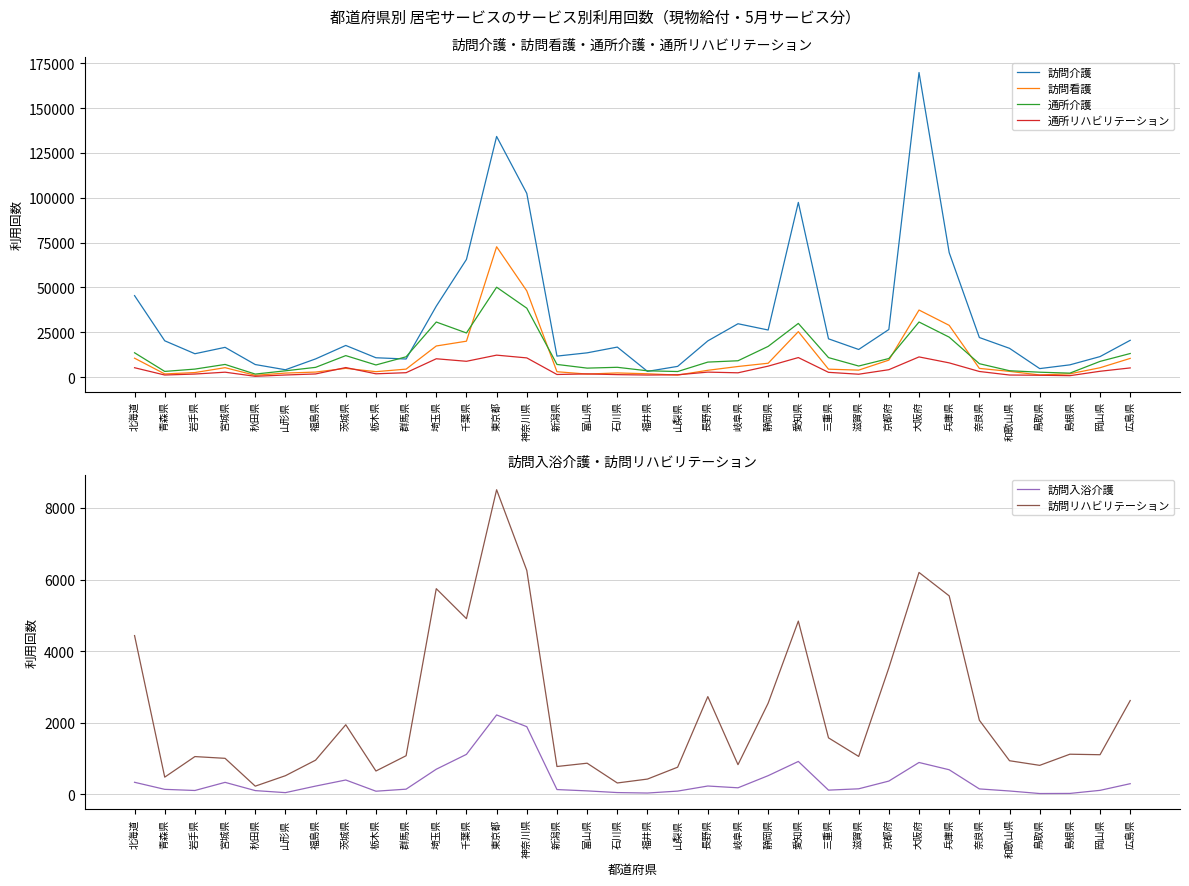

What is the label of the 15th point from the left?

新潟県